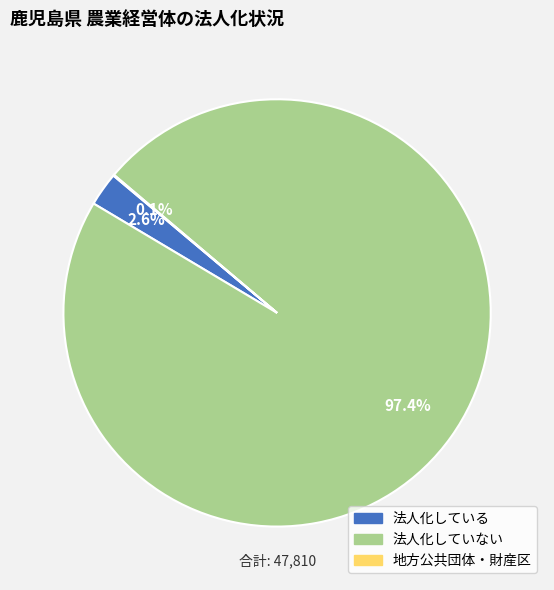

Is there any slice that represents more than half of the pie?

Yes